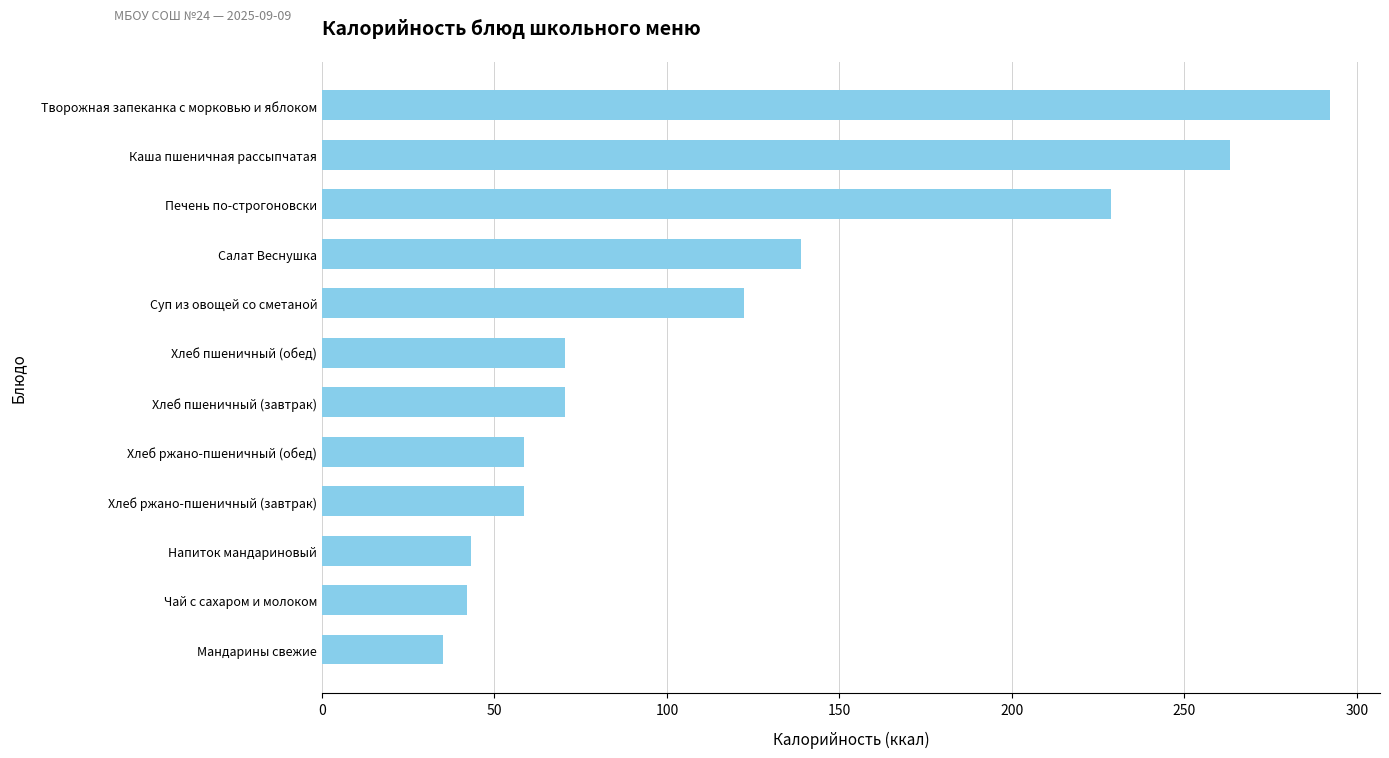

Read the value at Каша пшеничная рассыпчатая.

263.3